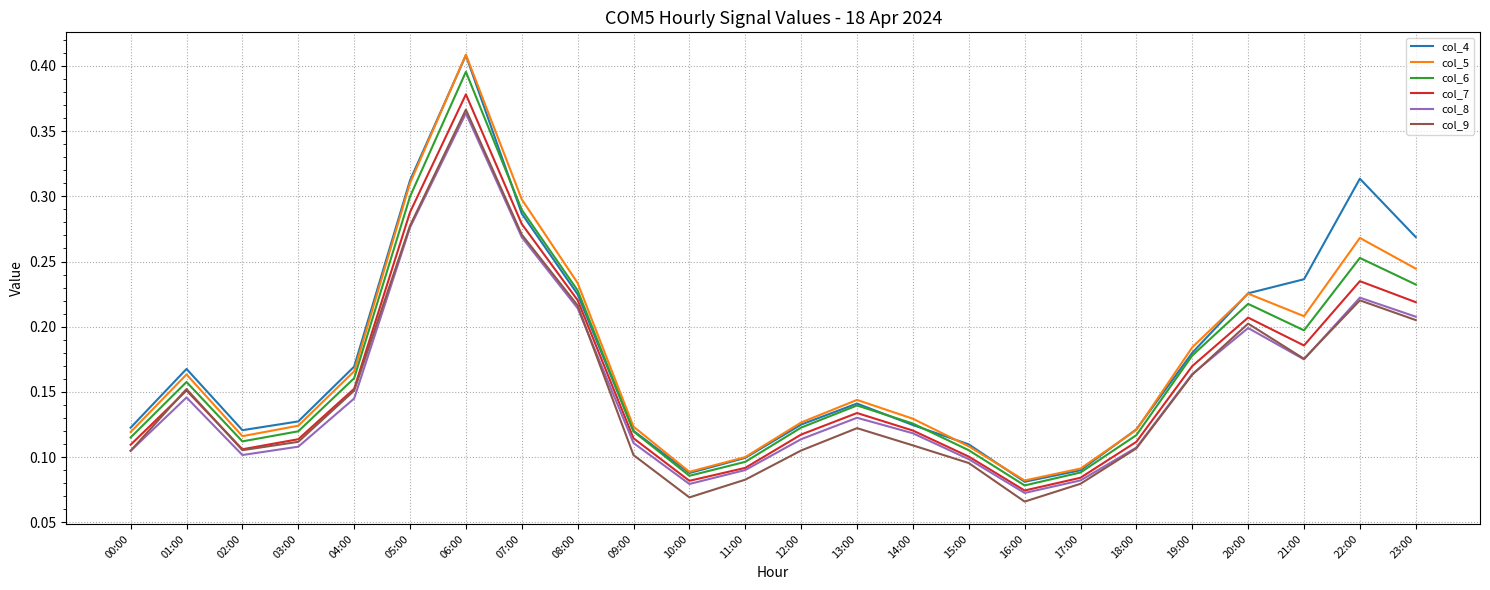

Does the chart display data point markers on the line(s)?

No